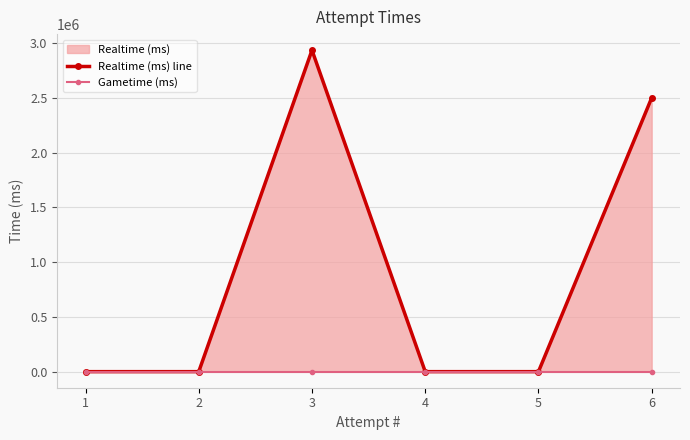

True or false: Gametime (ms) and Realtime (ms) line intersect in this chart.

False